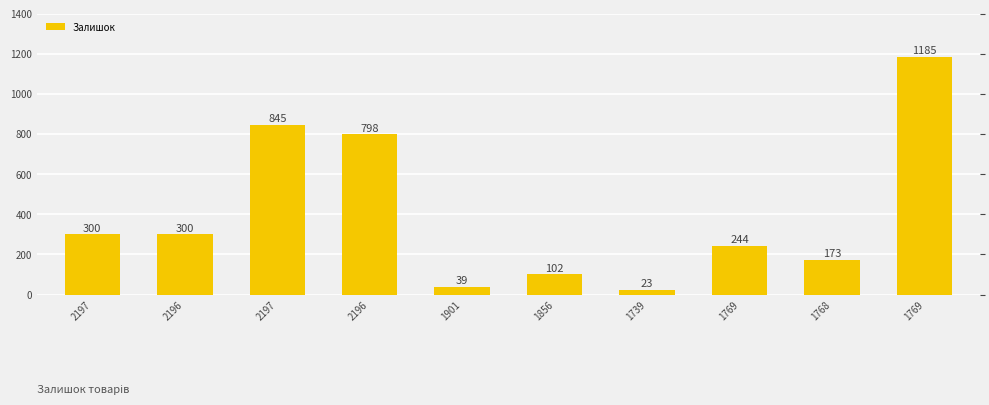

What is the smallest value displayed?

23